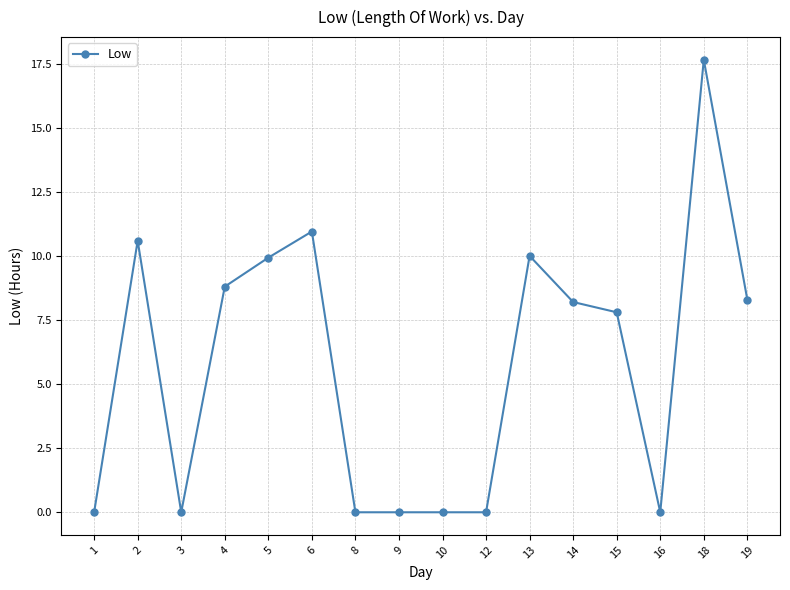

The chart shows a value of 8.3 at 19. True or false?

True